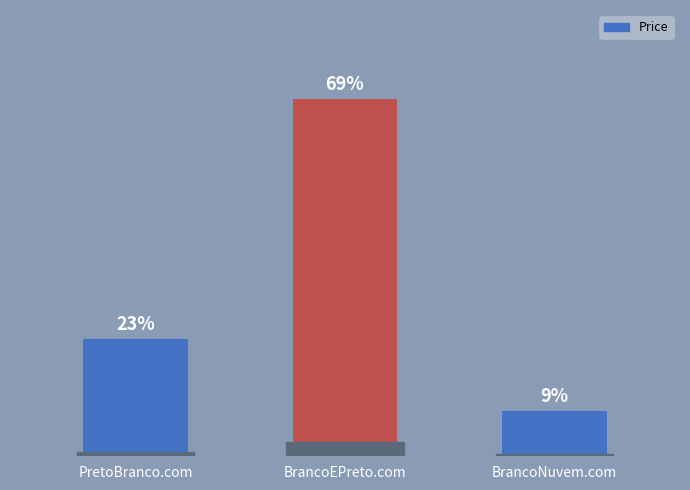

What is the label of the 1st bar from the left?

PretoBranco.com